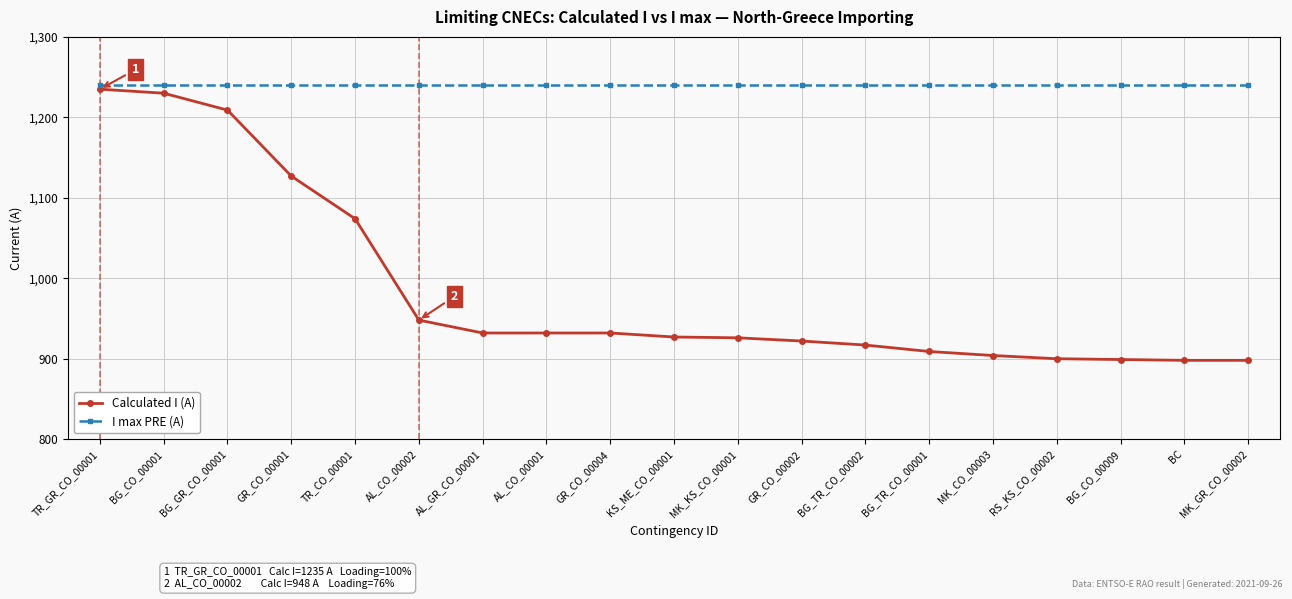

Is the value of Calculated I (A) at AL_GR_CO_00001 greater than the value of I max PRE (A) at MK_KS_CO_00001?

No